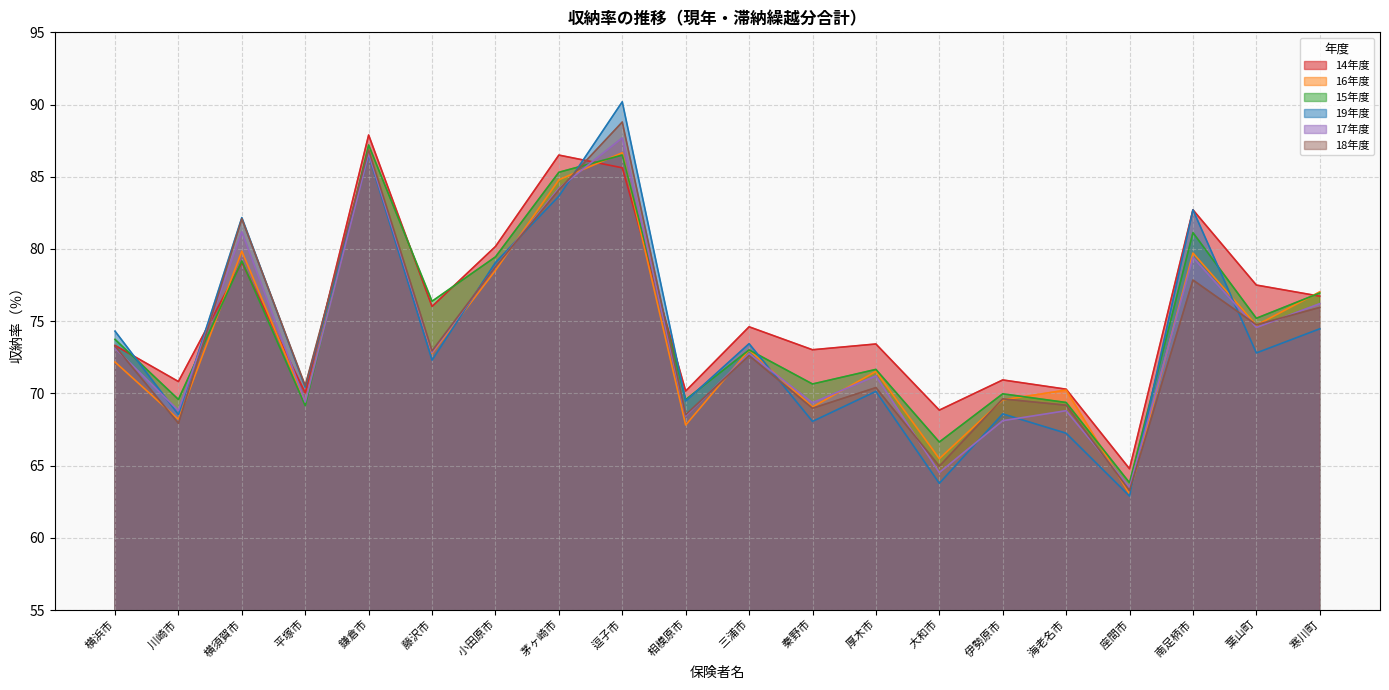

Where do 16年度 and 15年度 first cross each other?

 川崎市 and  横須賀市